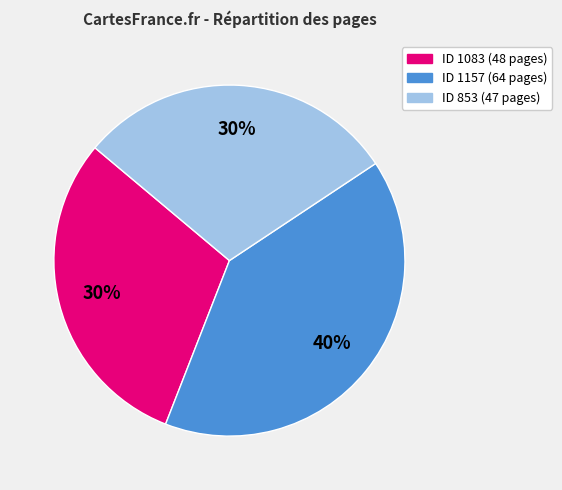

Is there any slice that represents more than half of the pie?

No